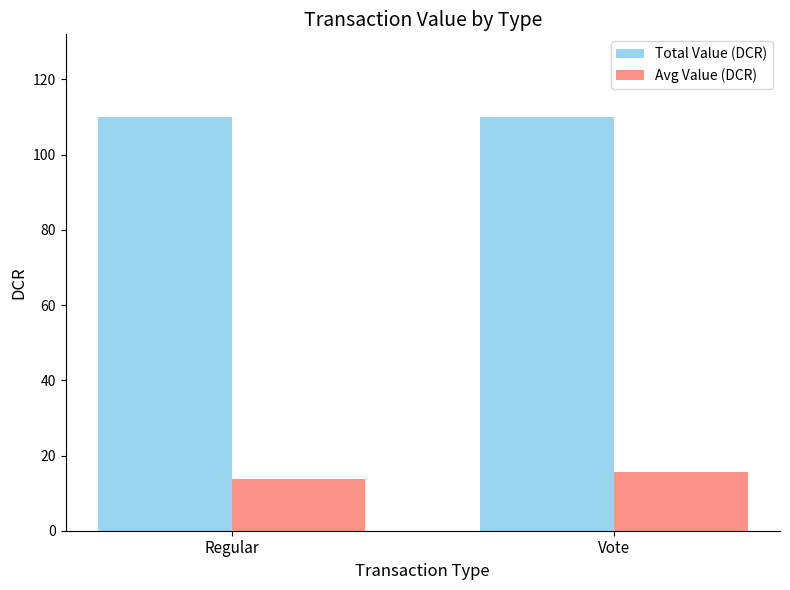

How many data points does each series have?

2